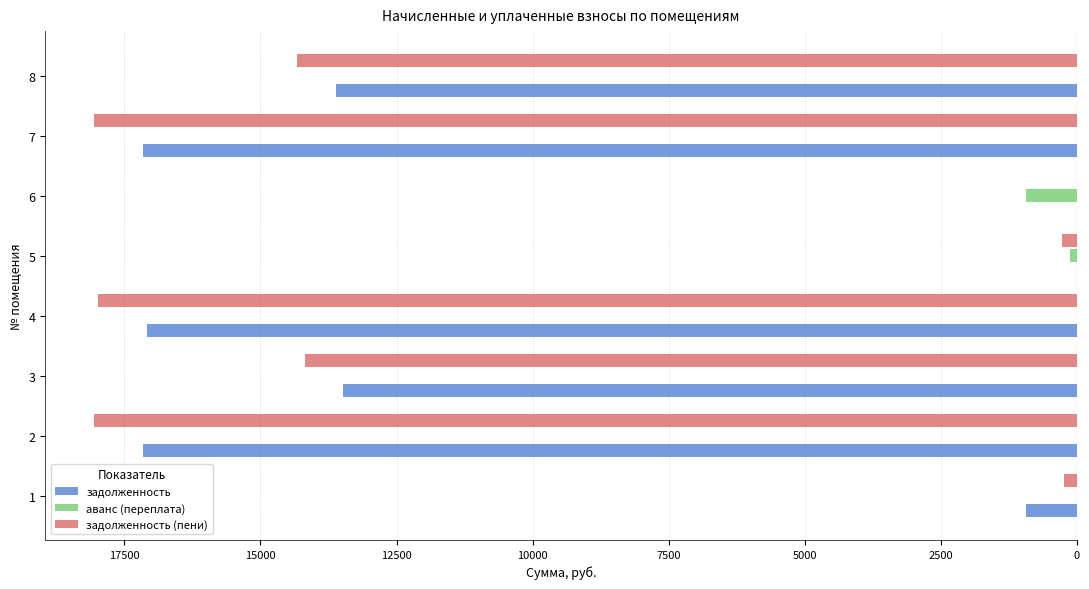

What are all the series names shown in the legend?

задолженность, аванс (переплата), задолженность (пени)